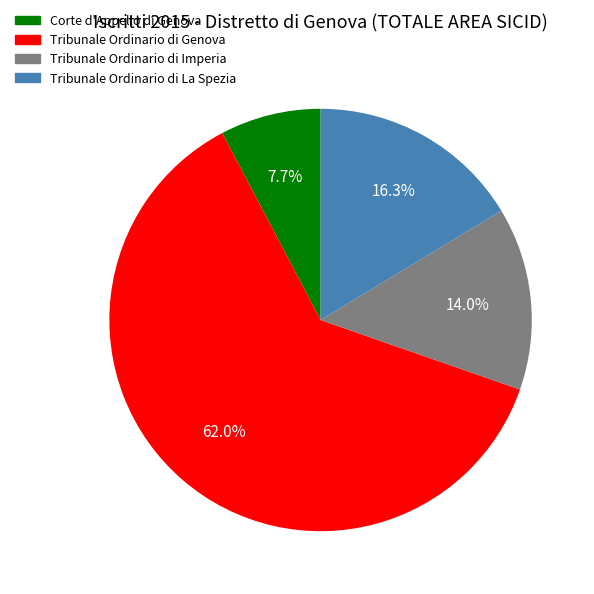

To the nearest percent, what percentage of the pie is Corte d'Appello di Genova?

8%